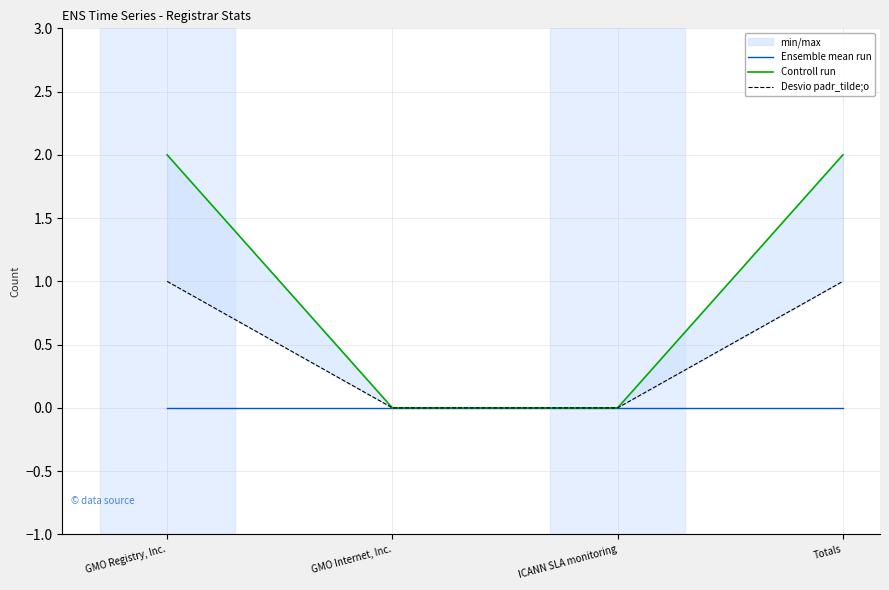

At how many categories does at least one series exceed 0?

2